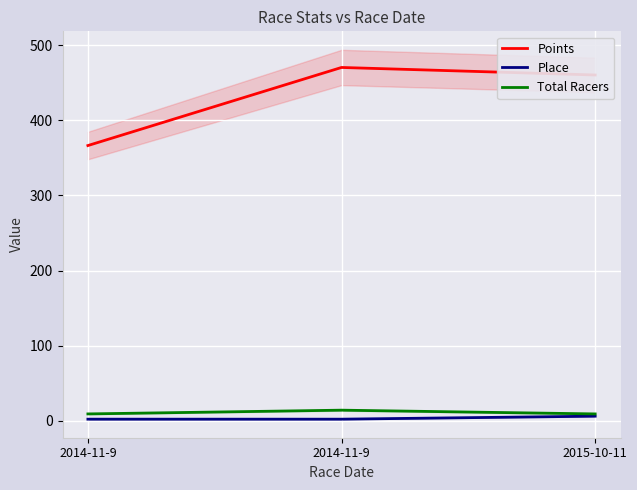

How many lines are shown in the chart?

3